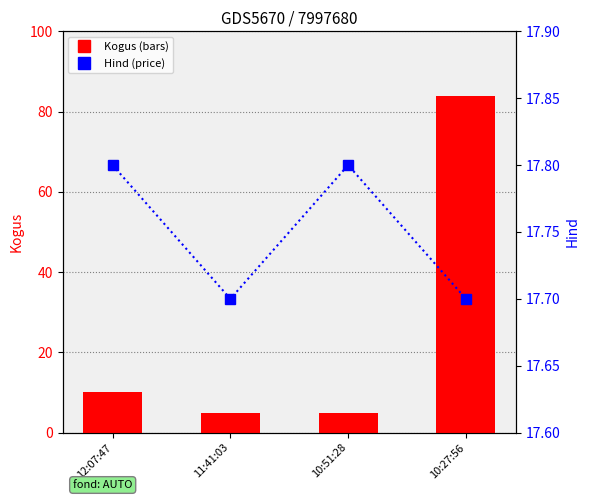

Which has a higher value, 10:27:56 or 11:41:03?

10:27:56